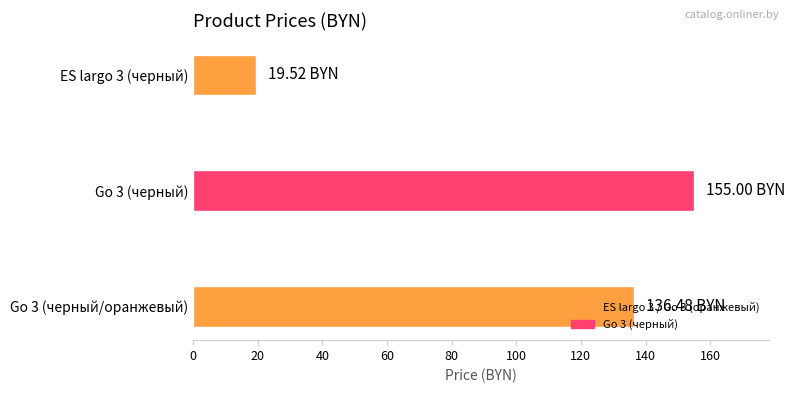

Between Go 3 (черный/оранжевый) and Go 3 (черный), which is larger?

Go 3 (черный)